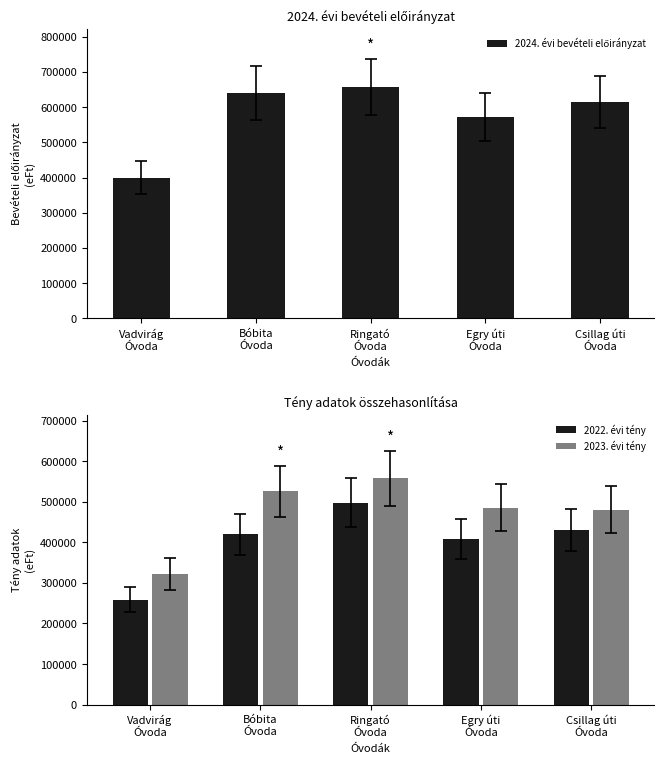

What is the lowest value of the 2022. évi tény series?

258704